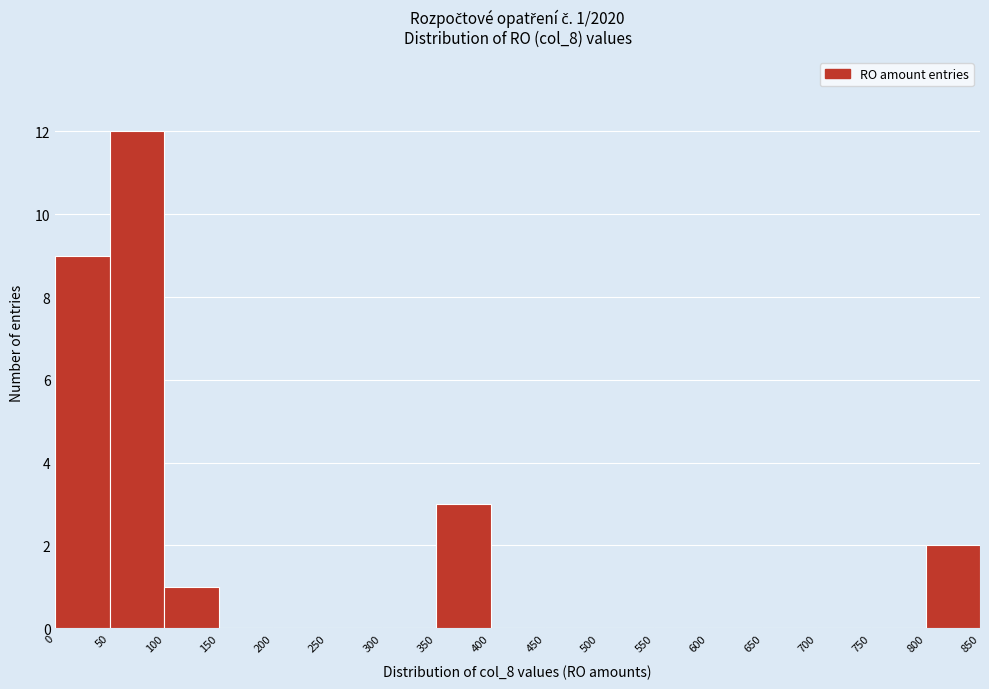

Over which range of the x-axis is the bar tallest?

50 to 100